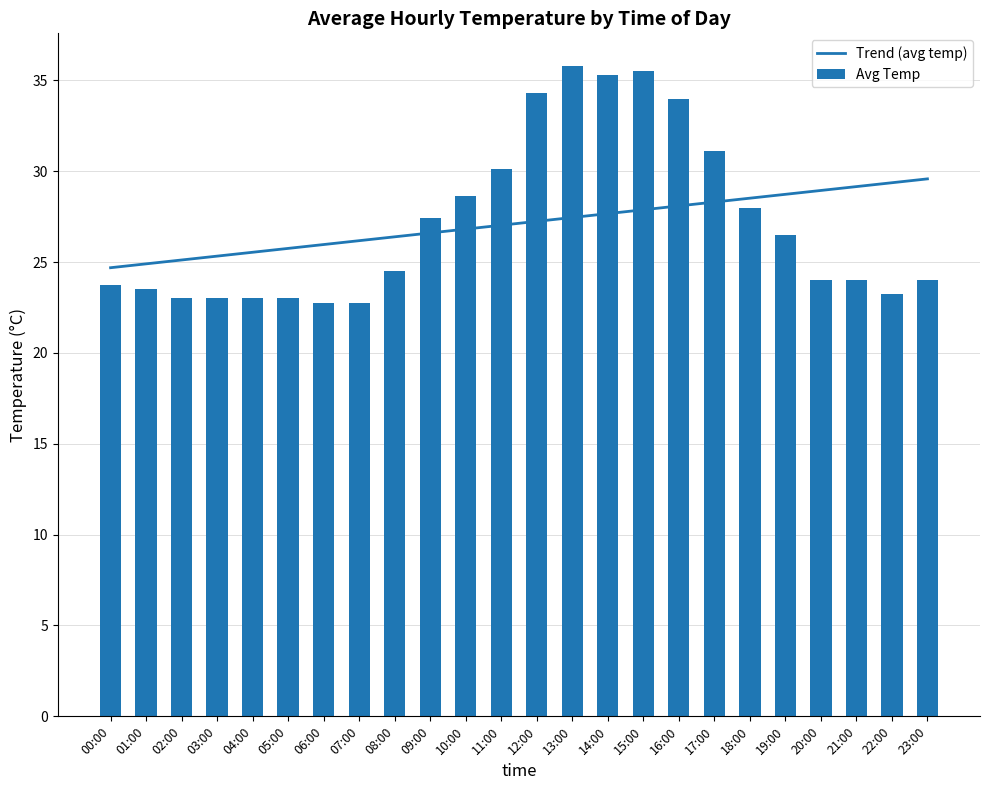

What is the label of the 9th bar from the left?

08:00